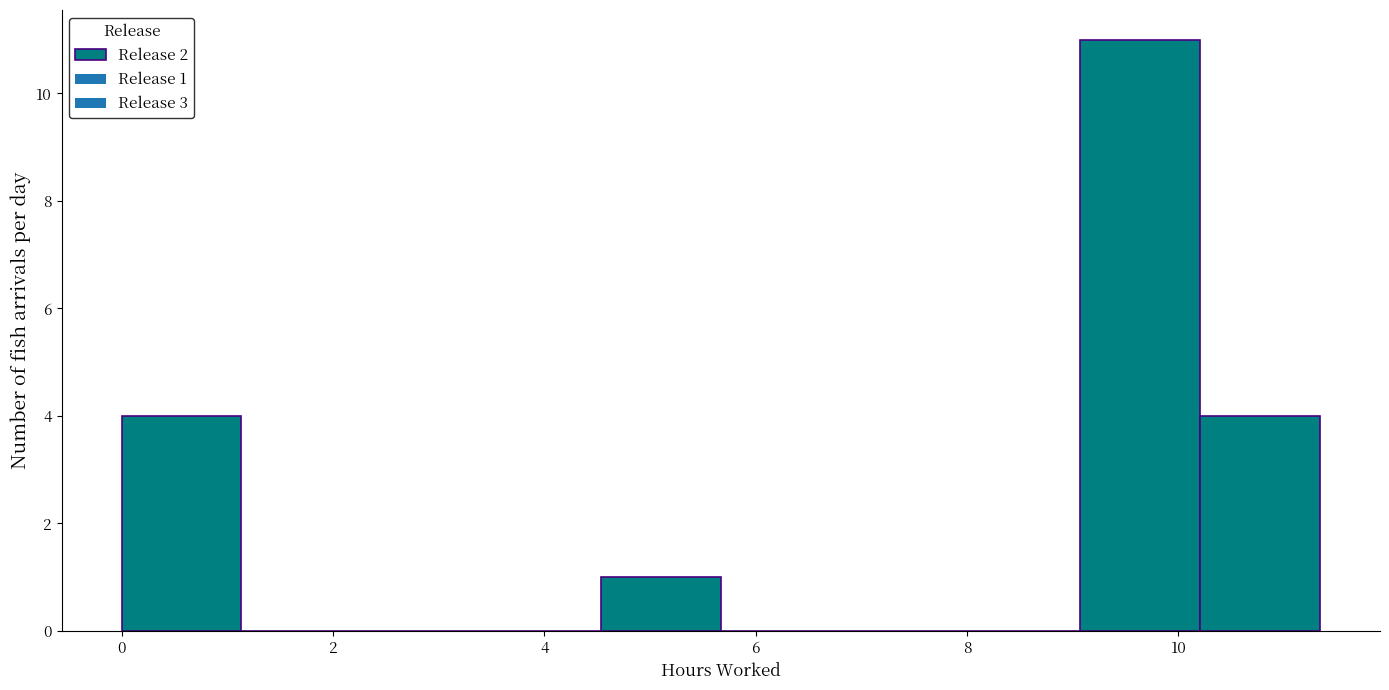

Which range on the x-axis has the tallest bar?

9.0 to 10.2